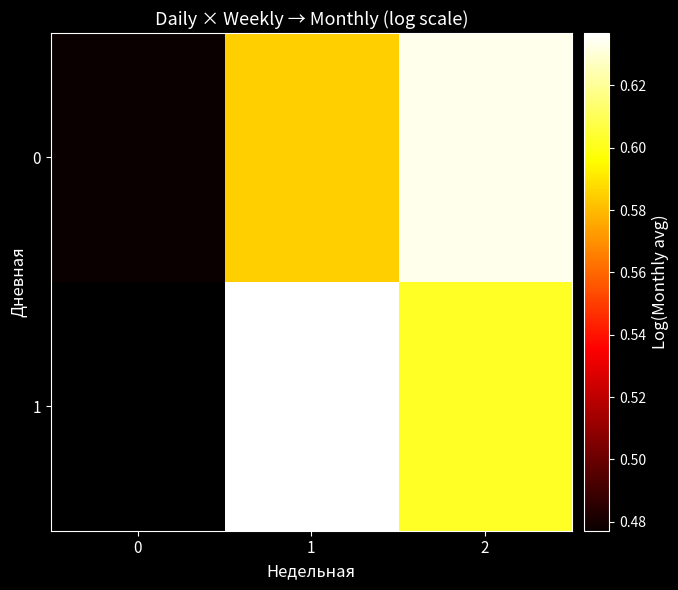

What is the minimum value for 0?

0.5